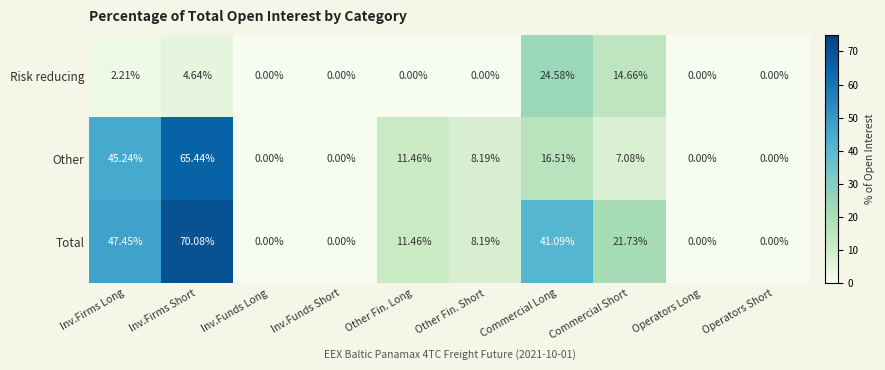

What is the spread (max minus min) of values at Other Fin. Long?

11.5